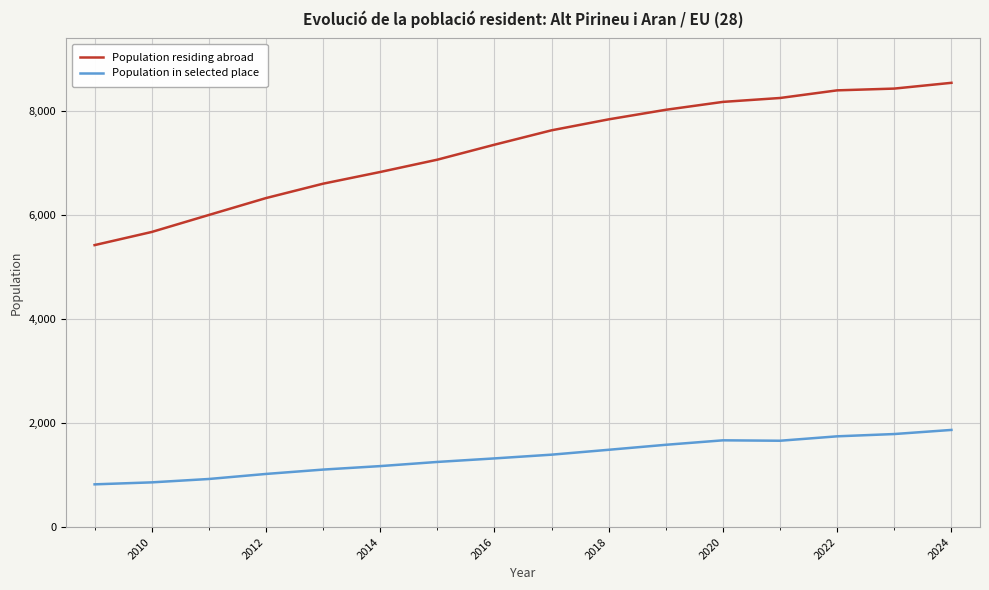

Which series has the largest range (max minus min)?

Population residing abroad